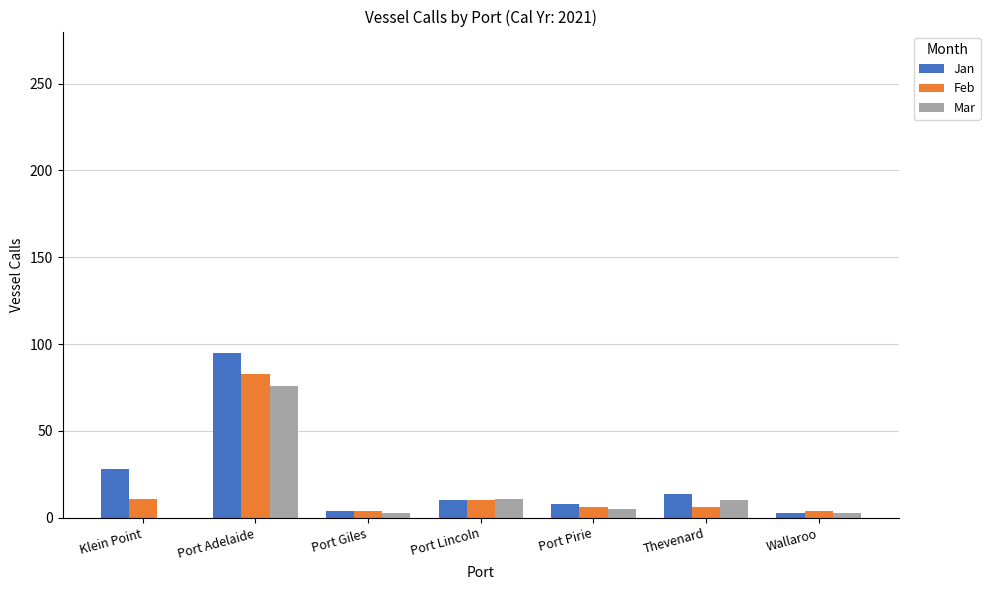

What is the sum of the Jan values at Port Lincoln and Klein Point?

38